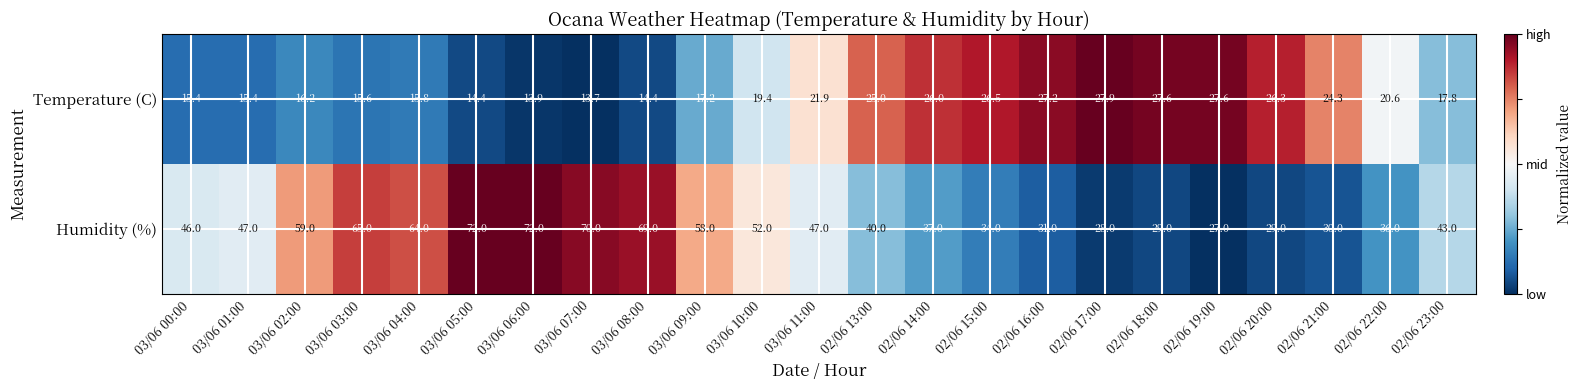

Is it true that Humidity (%) equals 70.3 at 02/06 23:00?

False